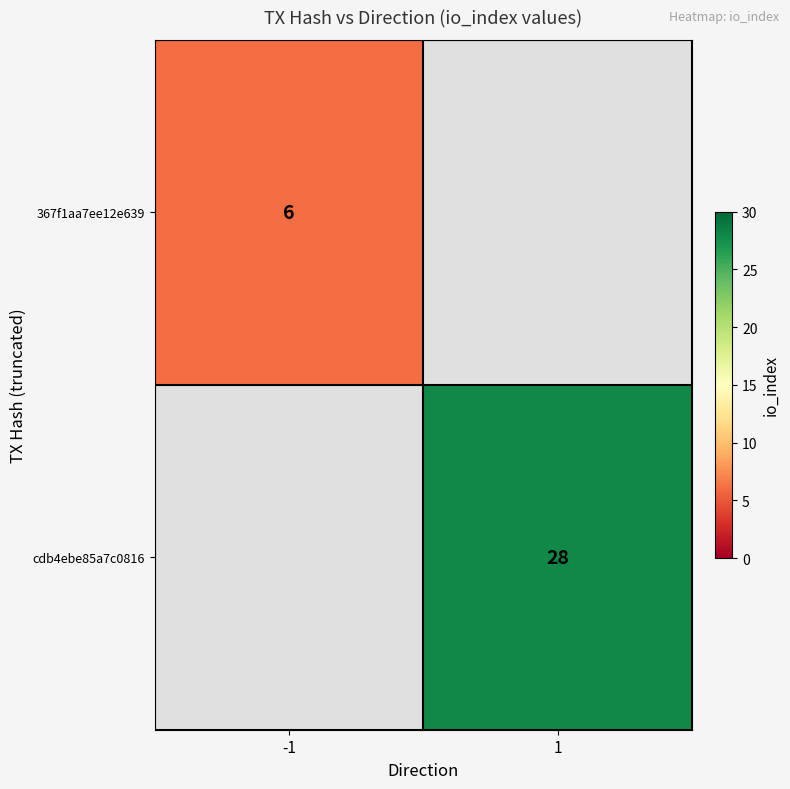

Is the value of 367f1aa7ee12e639 at -1 greater than the value of cdb4ebe85a7c0816 at 1?

No